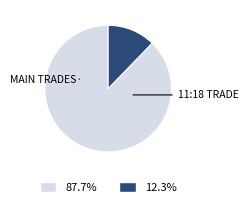

Is there any slice that represents more than half of the pie?

Yes